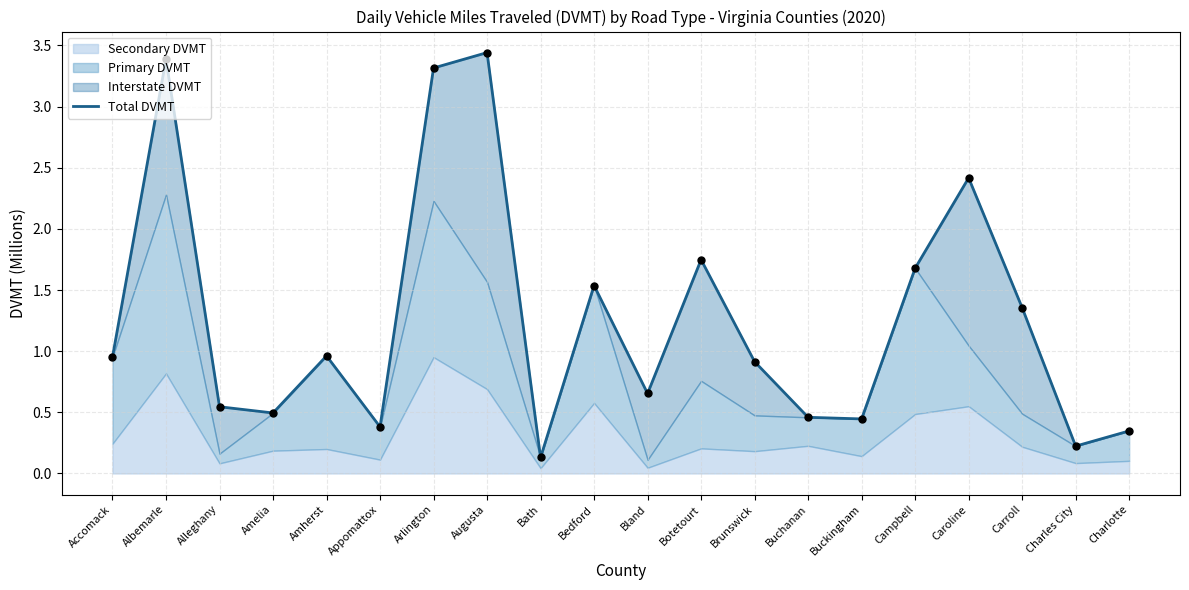

Which has a higher value, Brunswick or Alleghany?

Brunswick